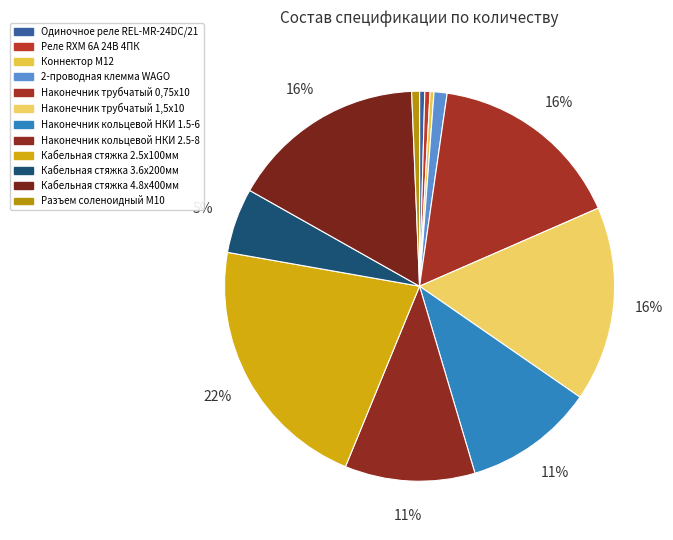

How many segments does this pie chart have?

12